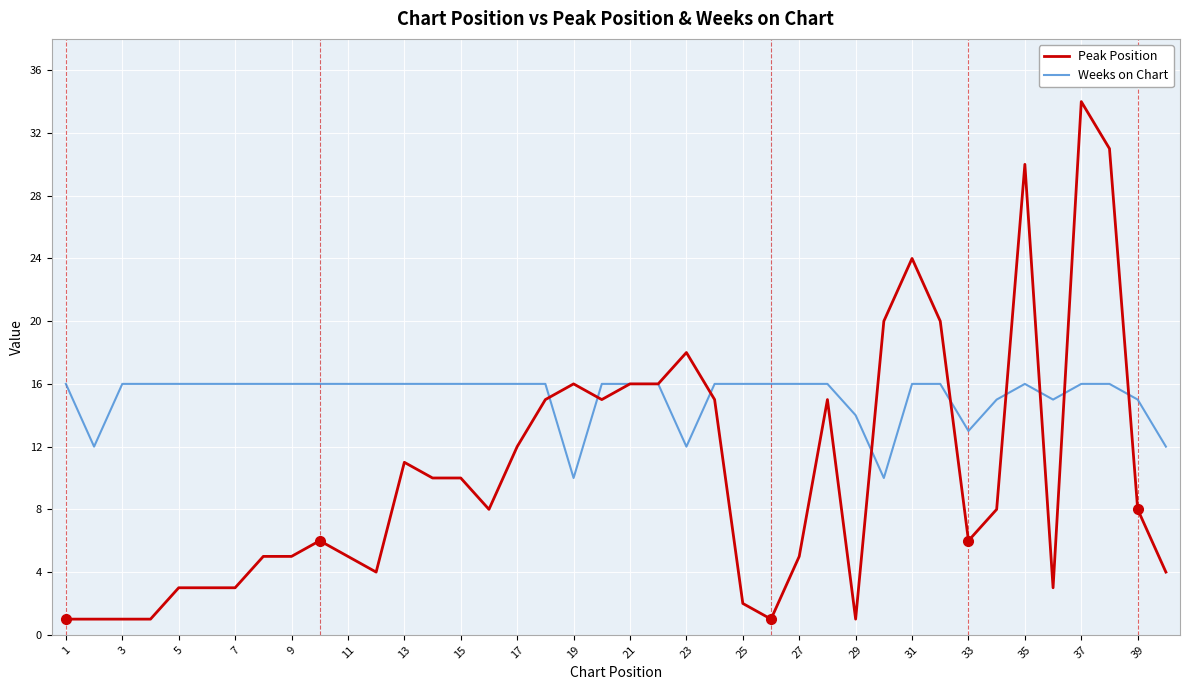

What is the highest value of the Peak Position series?

34